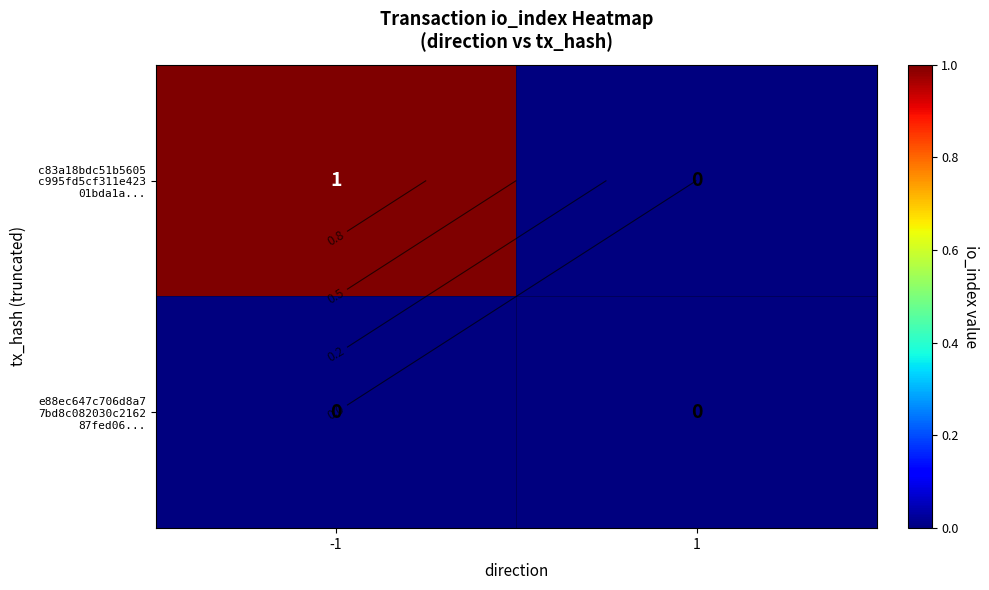

How many categories are shown in the chart?

2